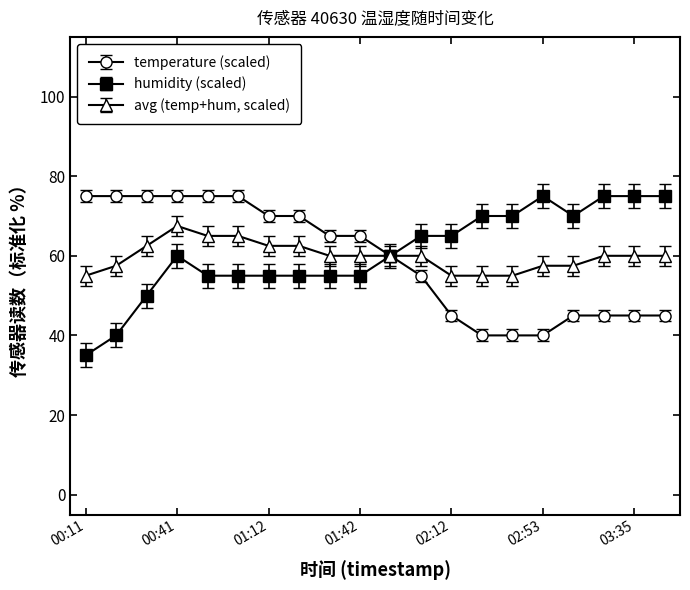

Which series has the widest spread of values?

humidity (scaled)